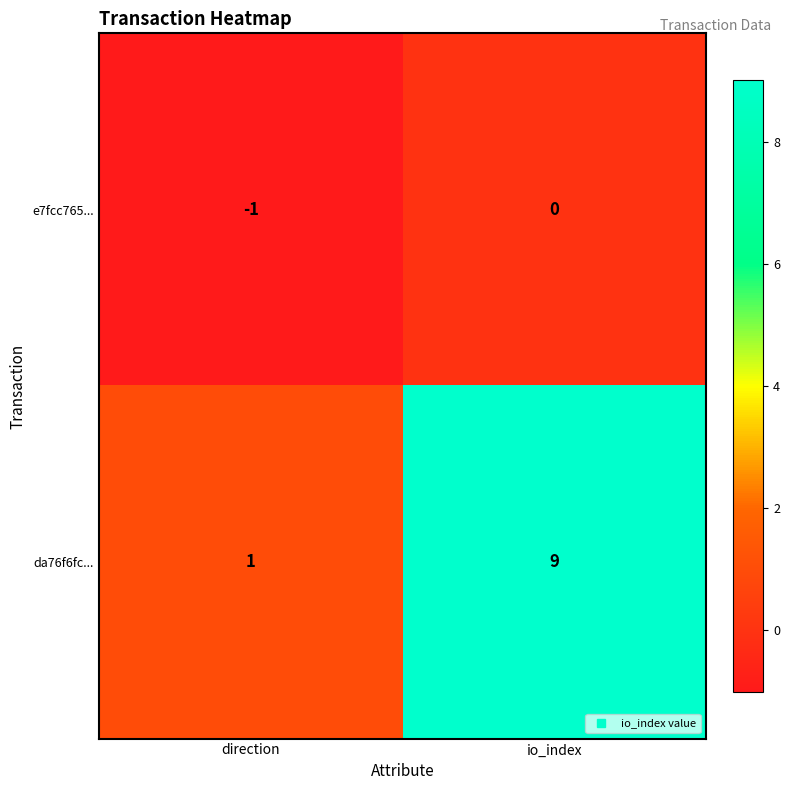

At which label is da76f6fc... closest to 5?

direction